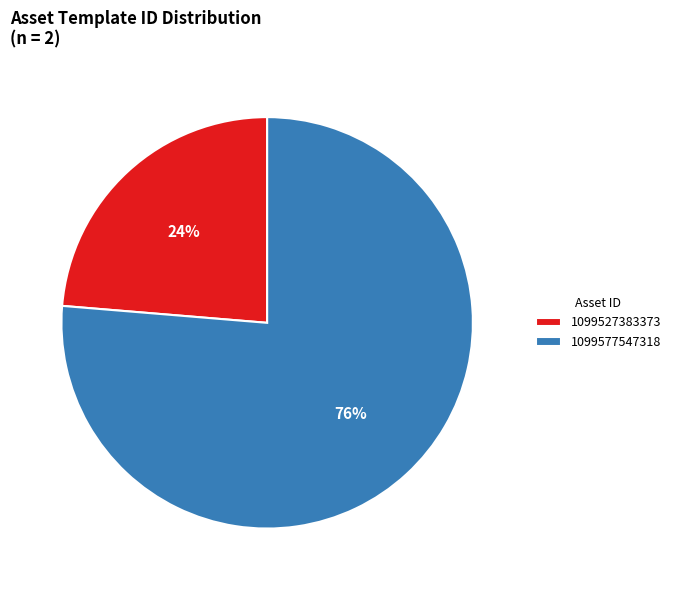

What is the largest slice in the pie chart?

1099577547318